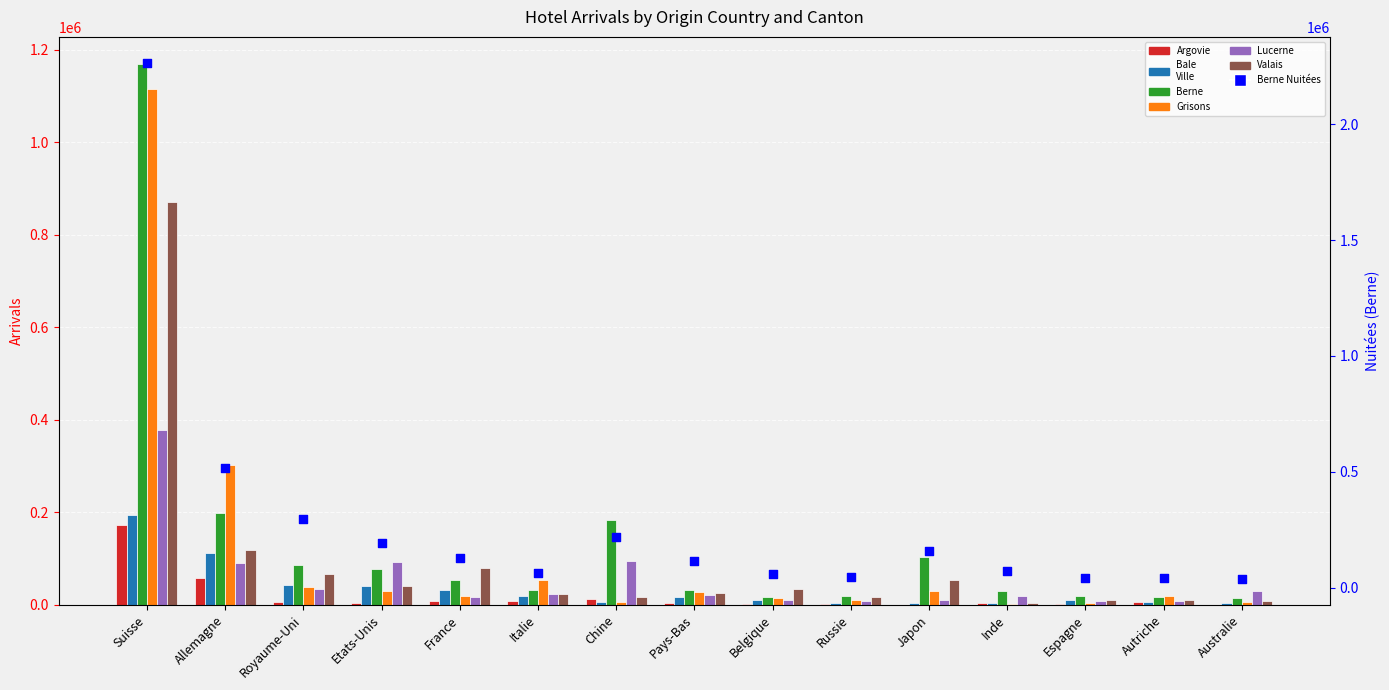

Which series has the largest total across all categories?

Berne_Arrivees